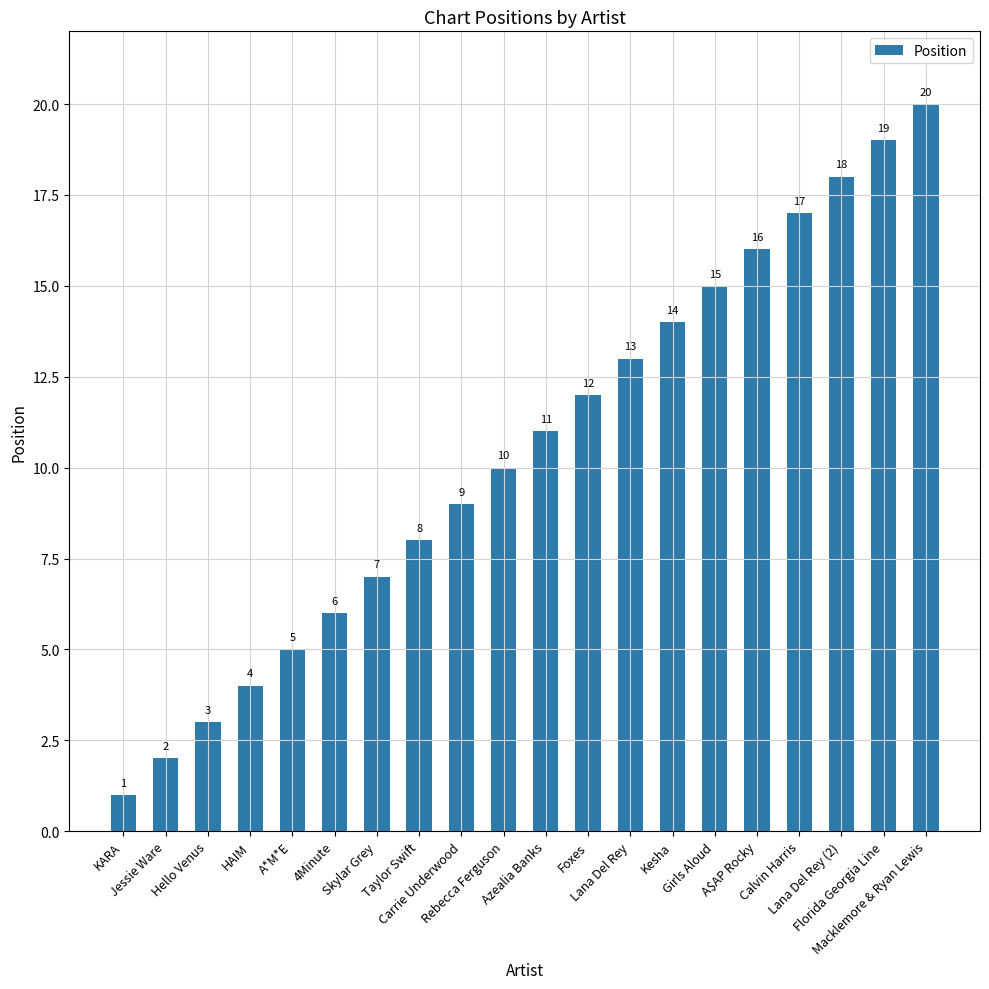

List the labels in order of value, largest first.

Macklemore & Ryan Lewis, Florida Georgia Line, Lana Del Rey (2), Calvin Harris, A$AP Rocky, Girls Aloud, Kesha, Lana Del Rey, Foxes, Azealia Banks, Rebecca Ferguson, Carrie Underwood, Taylor Swift, Skylar Grey, 4Minute, A*M*E, HAIM, Hello Venus, Jessie Ware, KARA